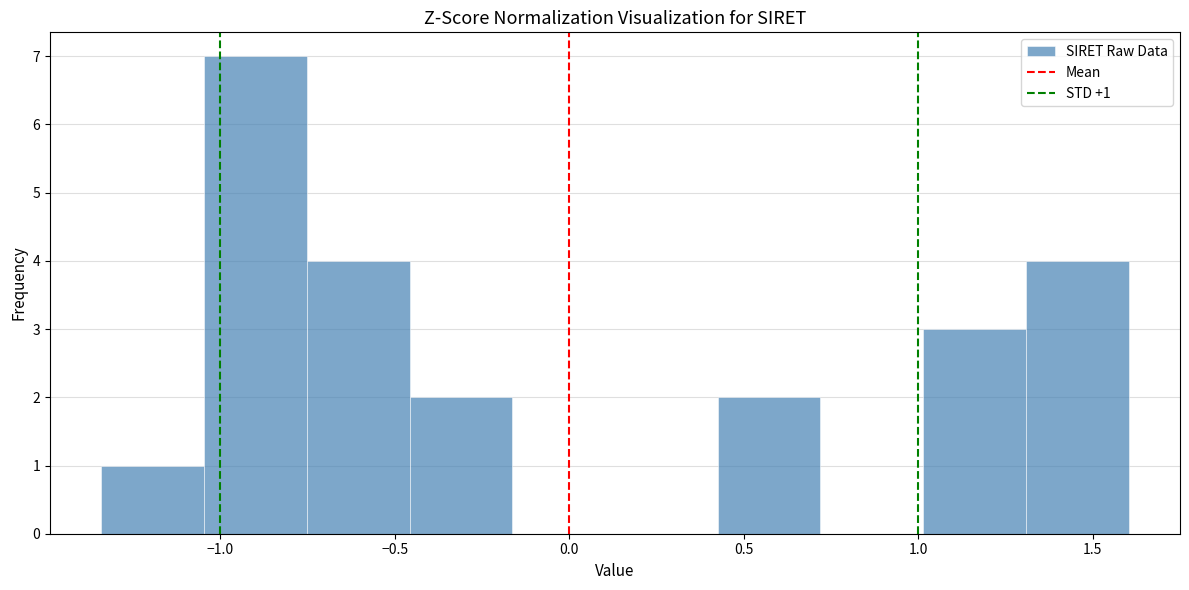

Which range on the x-axis has the tallest bar?

-1.05 to -0.75